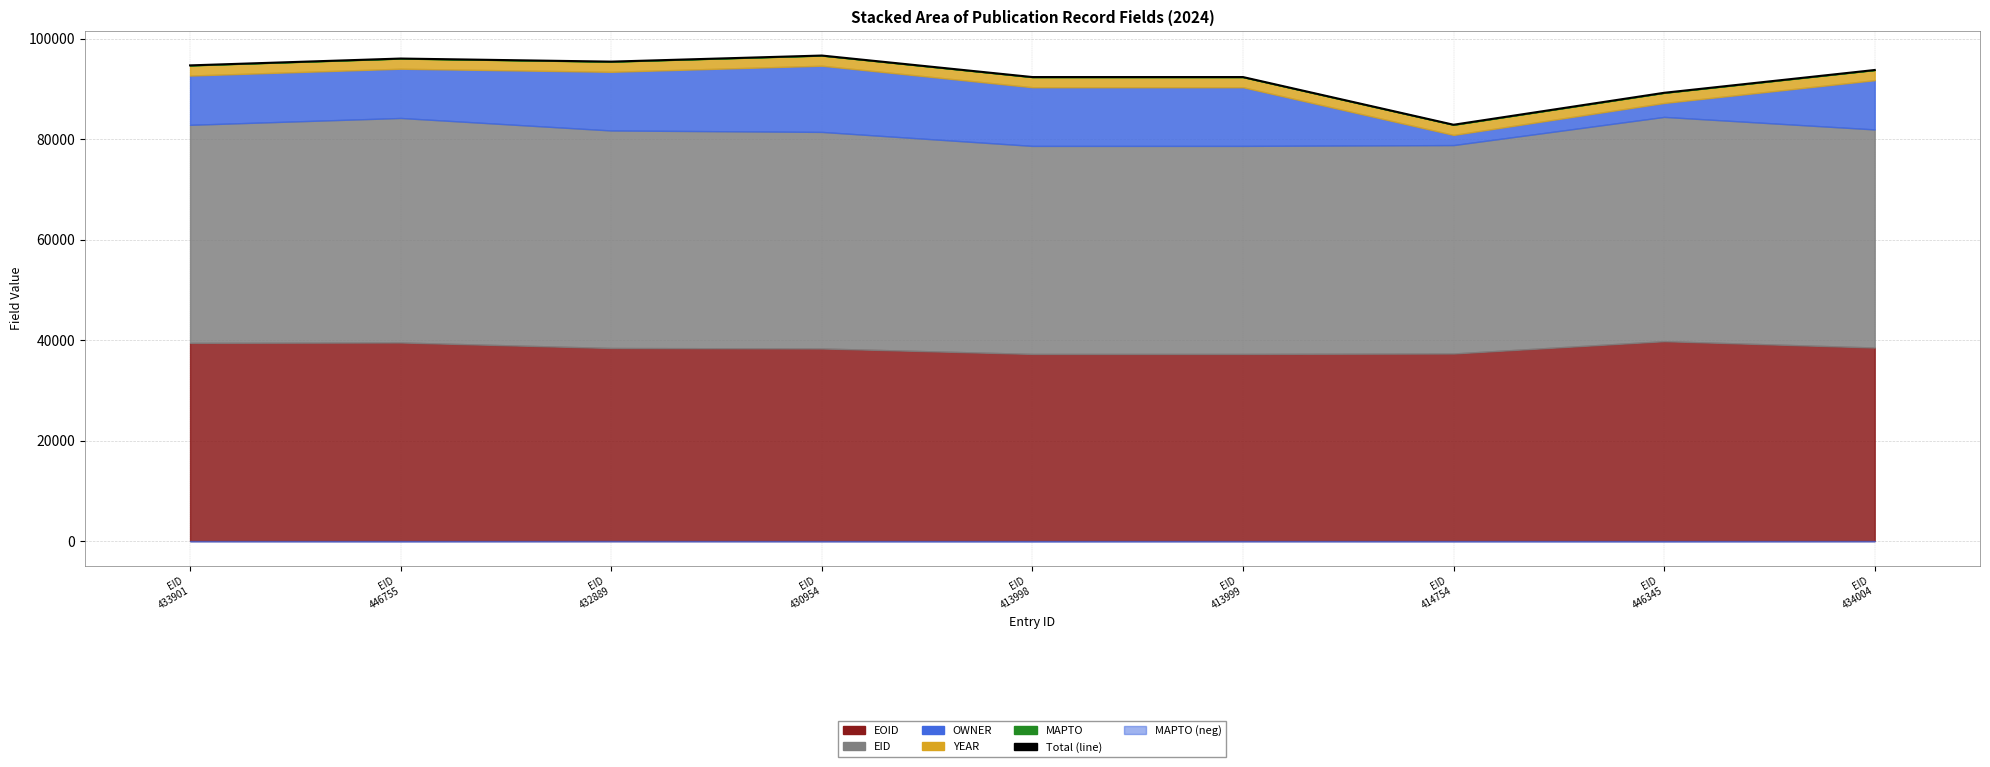

Rank the categories by value from highest to lowest.

EID
430954, EID
446755, EID
432889, EID
433901, EID
434004, EID
413999, EID
413998, EID
446345, EID
414754